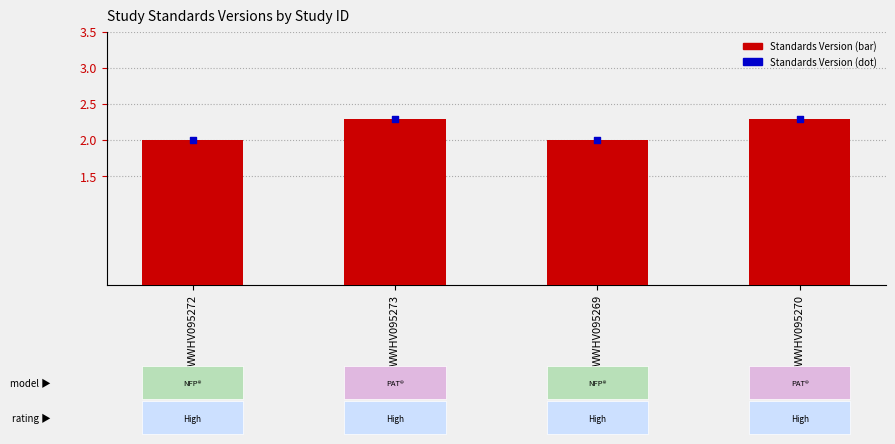

What is the total value across all series at WWHV095273?

4.6